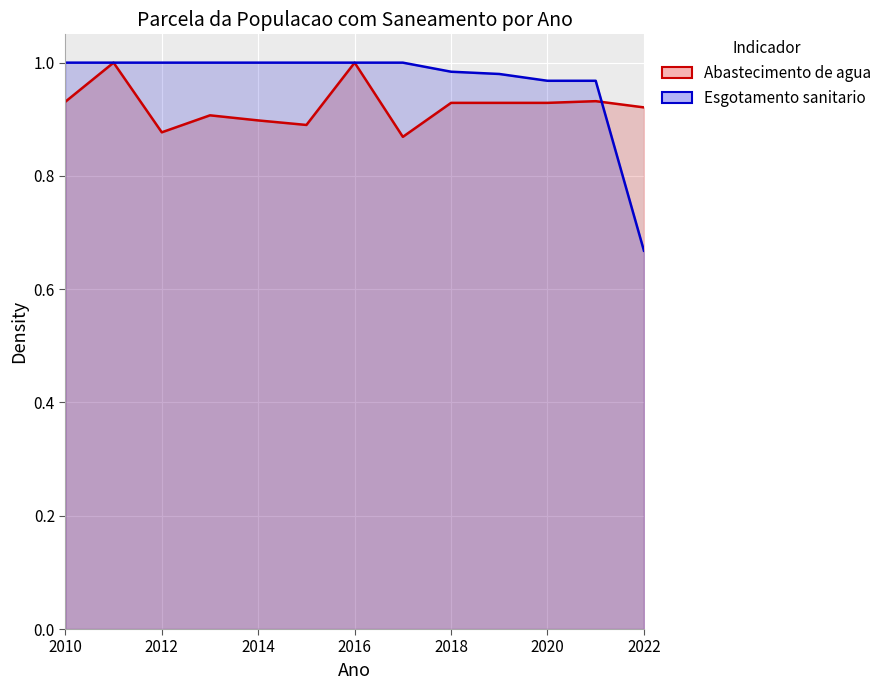

What is the average value of the Parcela da populacao com abastecimento de agua series?

0.9